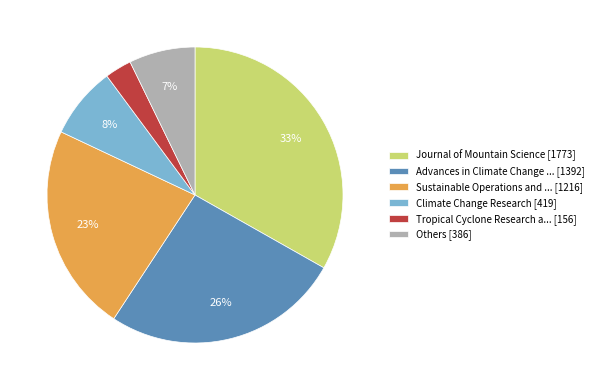

To the nearest percent, what is the average slice percentage?

17%